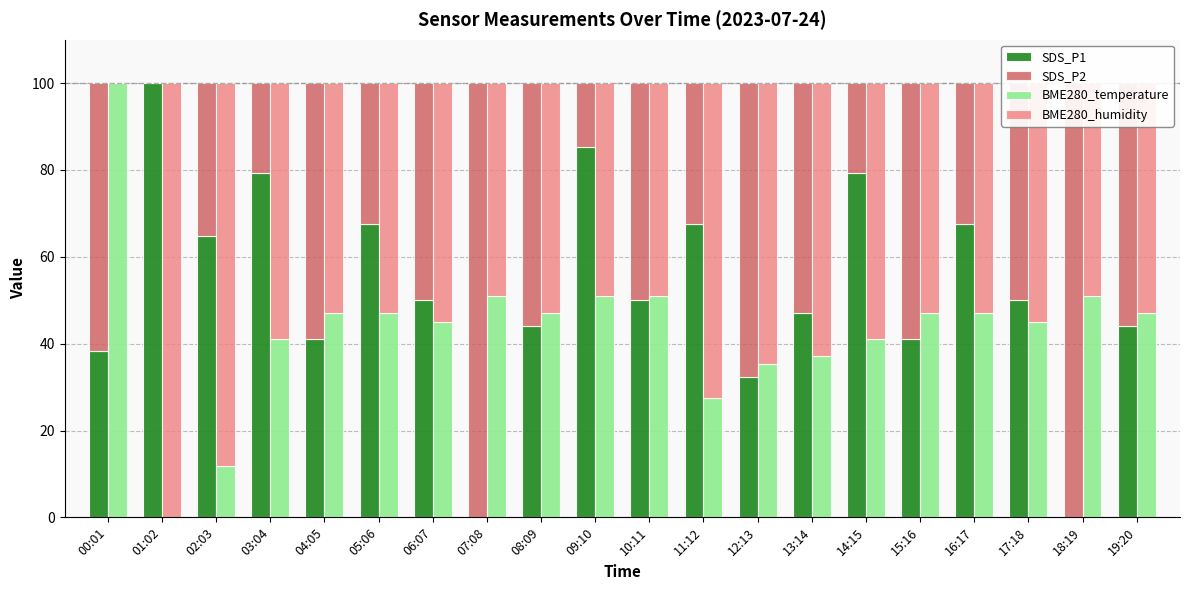

List the labels in order of SDS_P1 value, smallest first.

07:08, 18:19, 12:13, 00:01, 04:05, 15:16, 08:09, 19:20, 13:14, 06:07, 10:11, 17:18, 02:03, 05:06, 11:12, 16:17, 03:04, 14:15, 09:10, 01:02